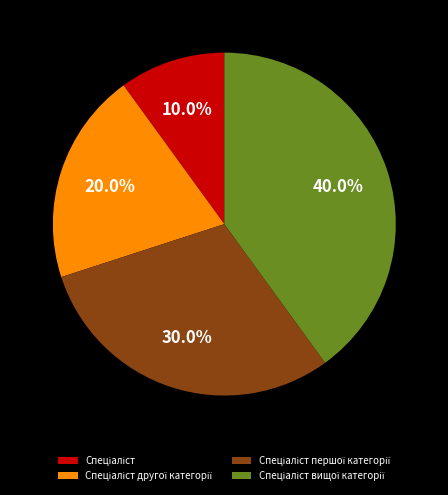

Is there a majority slice in this chart?

No